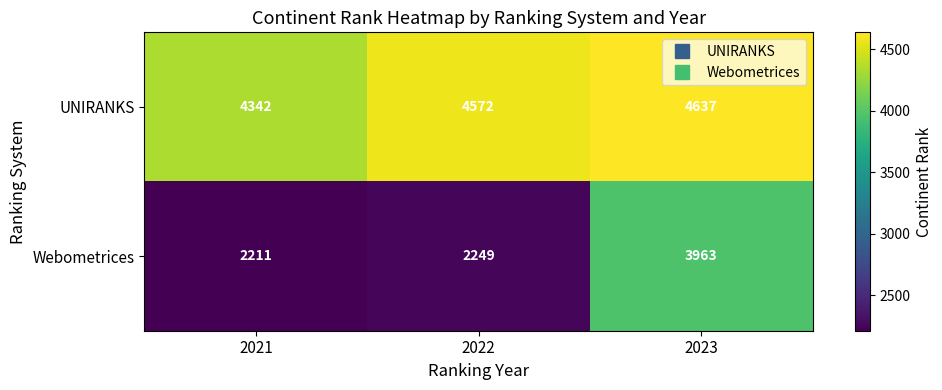

At which label does UNIRANKS reach its peak?

2023